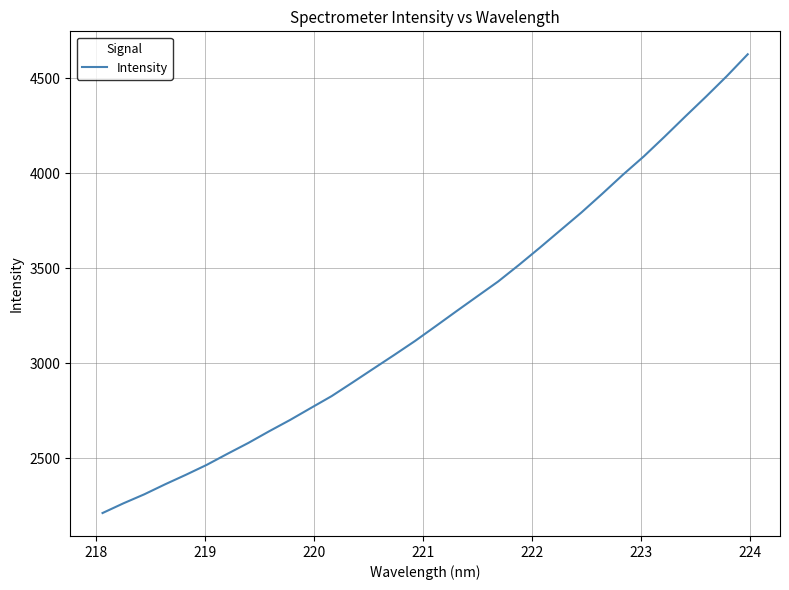

What is the greatest value displayed?

4626.1